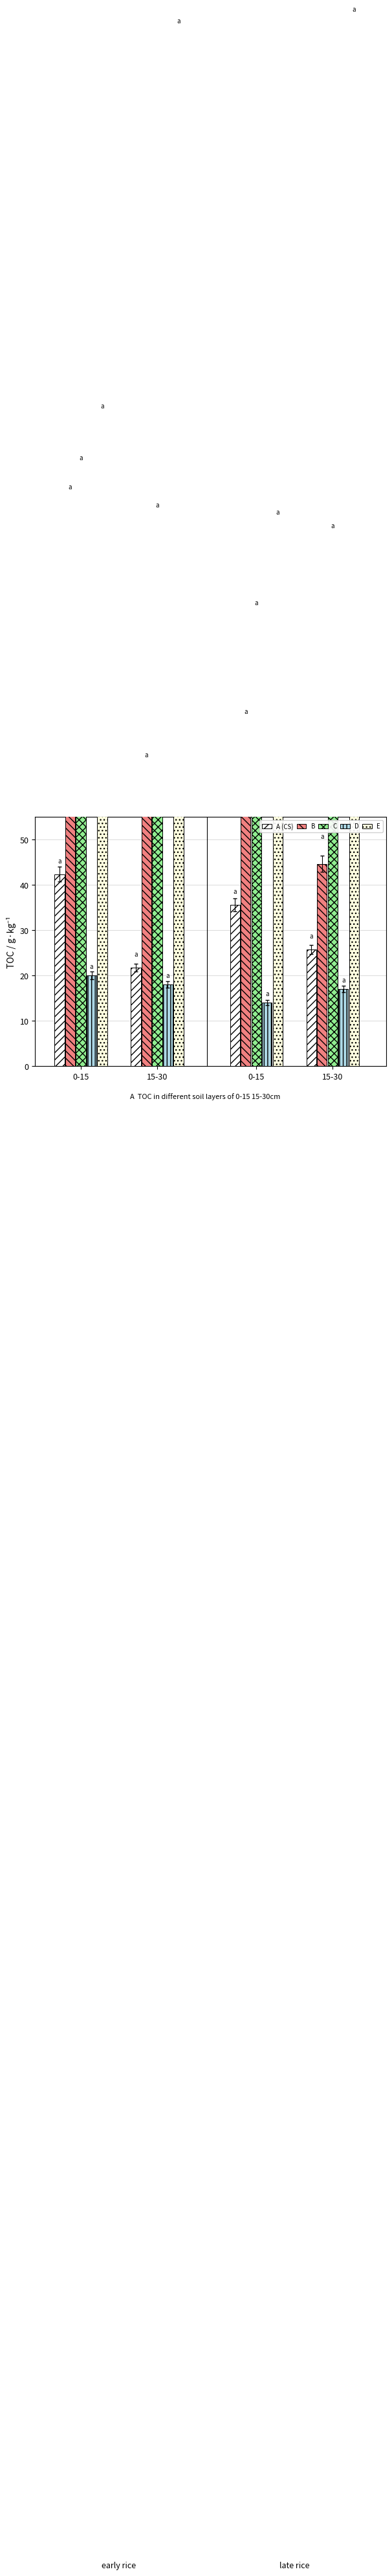

What is the difference between the A (CS) values at 15-30 and 0-15?

16.6